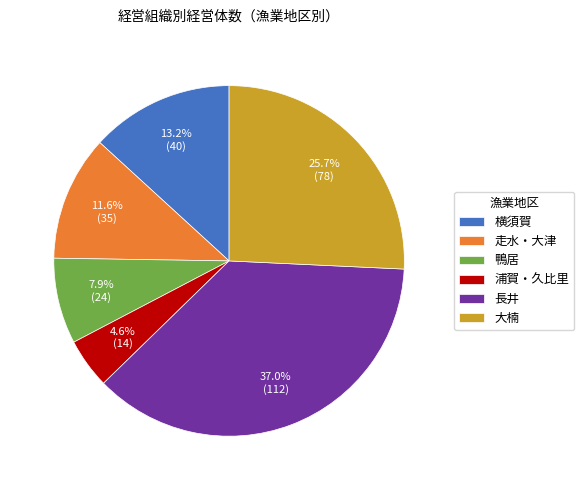

To the nearest percent, what is the average slice percentage?

17%